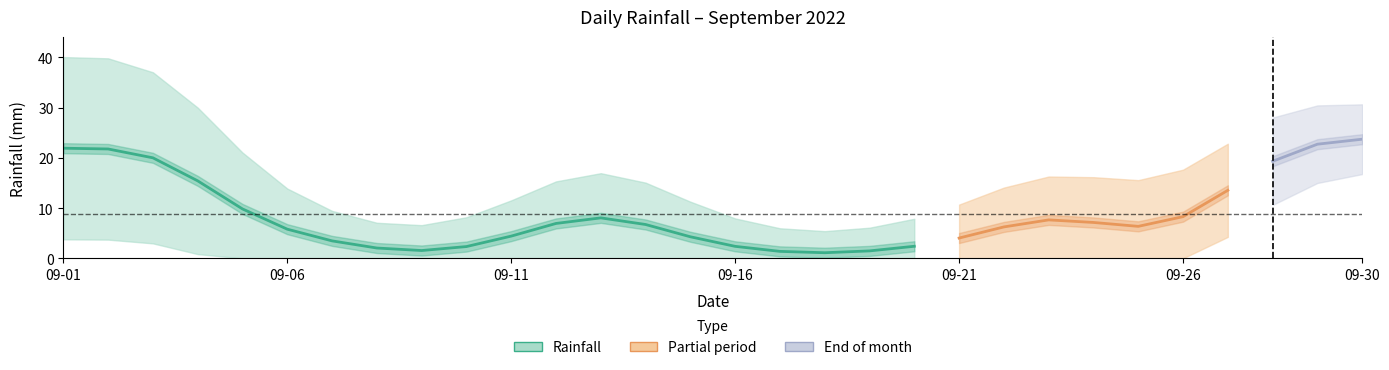

Does the chart have visible grid lines?

No